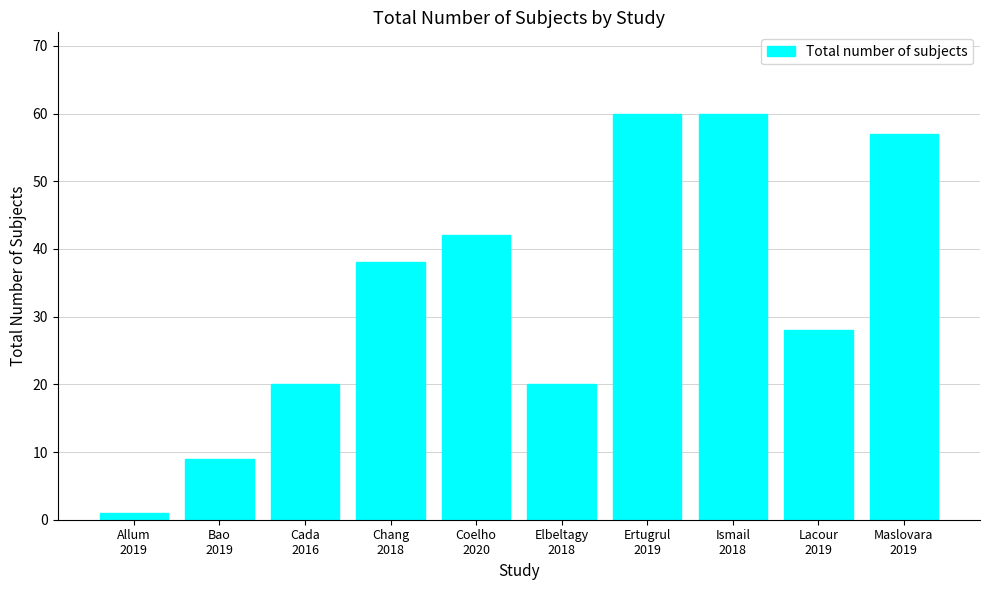

How many values are below 38?

5